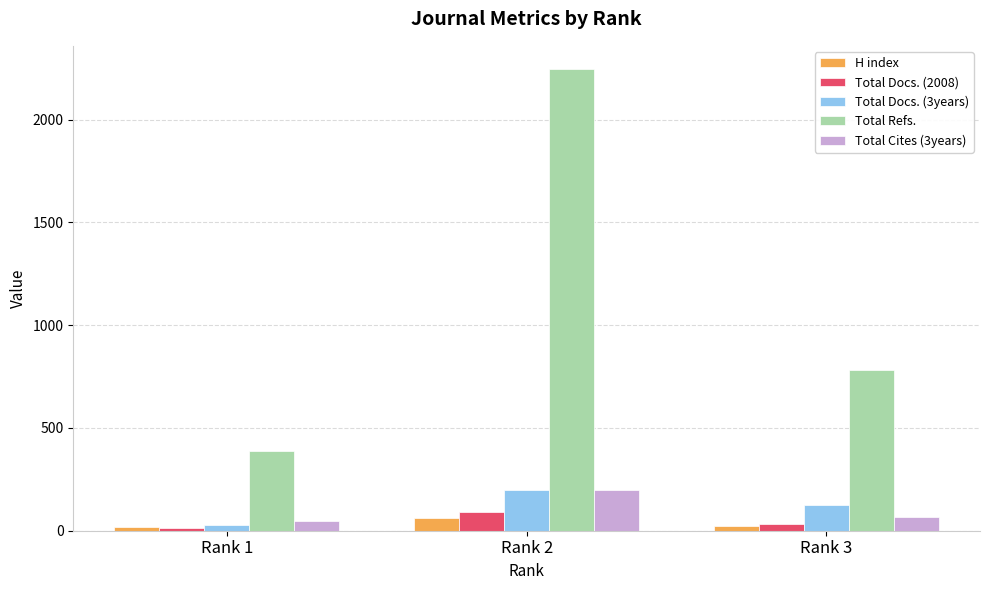

Is the value of Total Cites (3years) at Rank 2 greater than the value of Total Refs. at Rank 3?

No